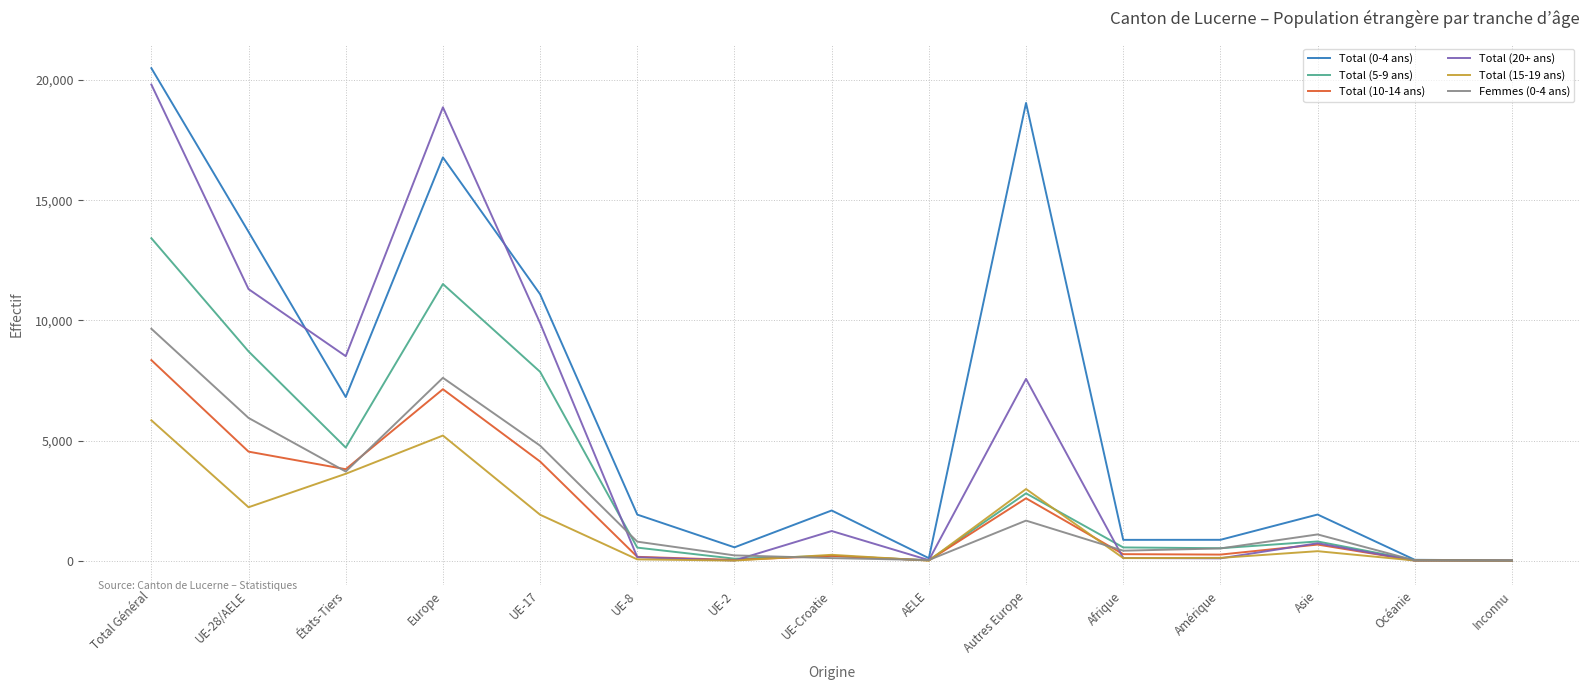

Which series has the largest range (max minus min)?

Total (0-4 ans)